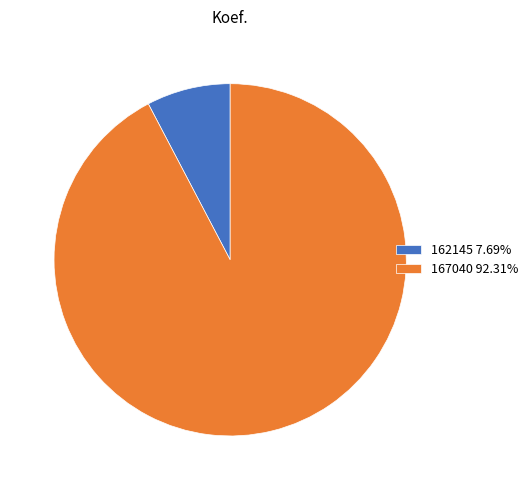

Rank the categories by value from highest to lowest.

167040, 162145